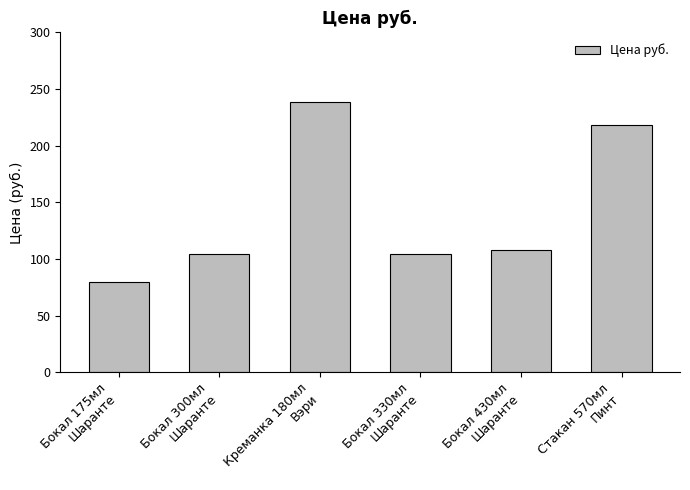

Reading left to right, transcribe all the data shown in this chart.

Бокал 175мл
Шаранте=80	Бокал 300мл
Шаранте=104	Креманка 180мл
Вэри=239	Бокал 330мл
Шаранте=104	Бокал 430мл
Шаранте=108	Стакан 570мл
Пинт=218